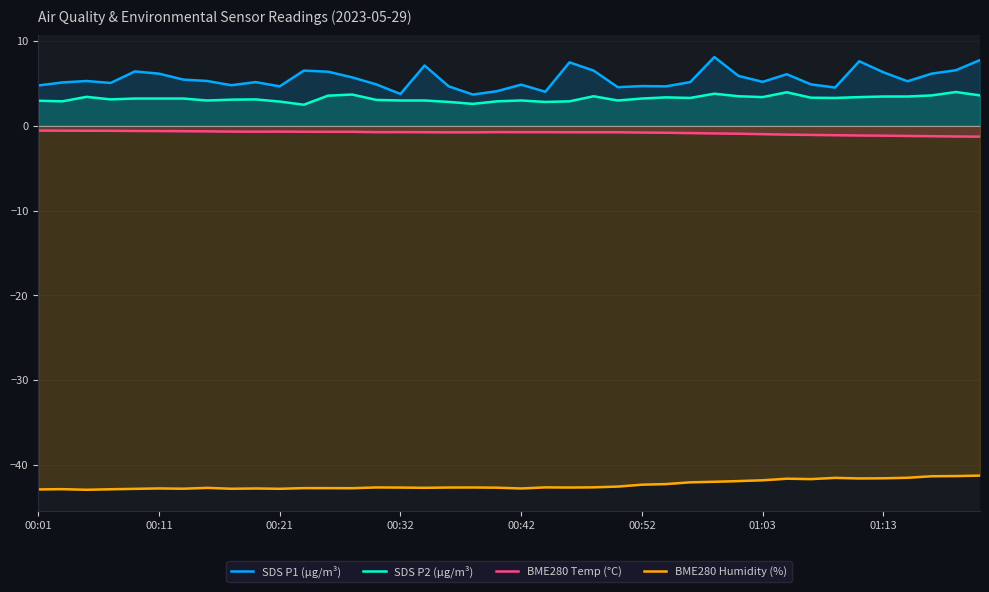

What is the maximum value shown in the chart?

8.1